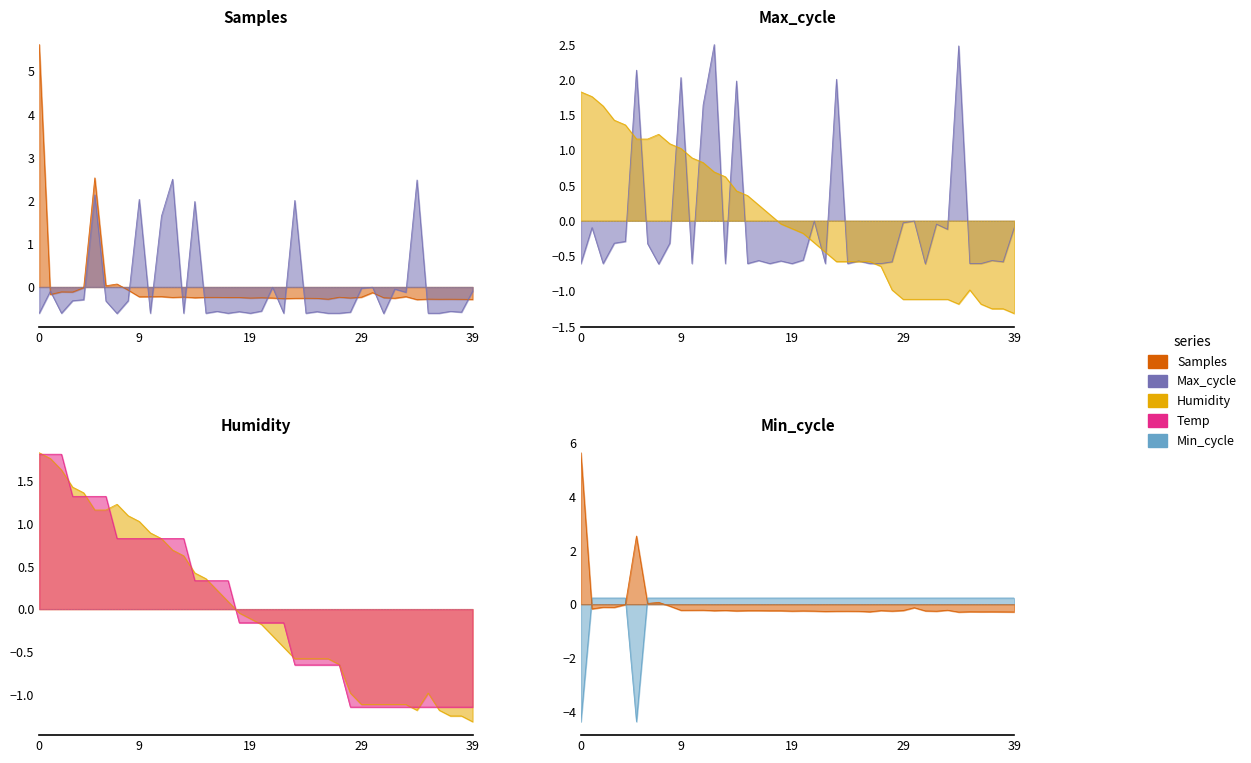

The value of Humidity at 8 is 1.1. True or false?

True